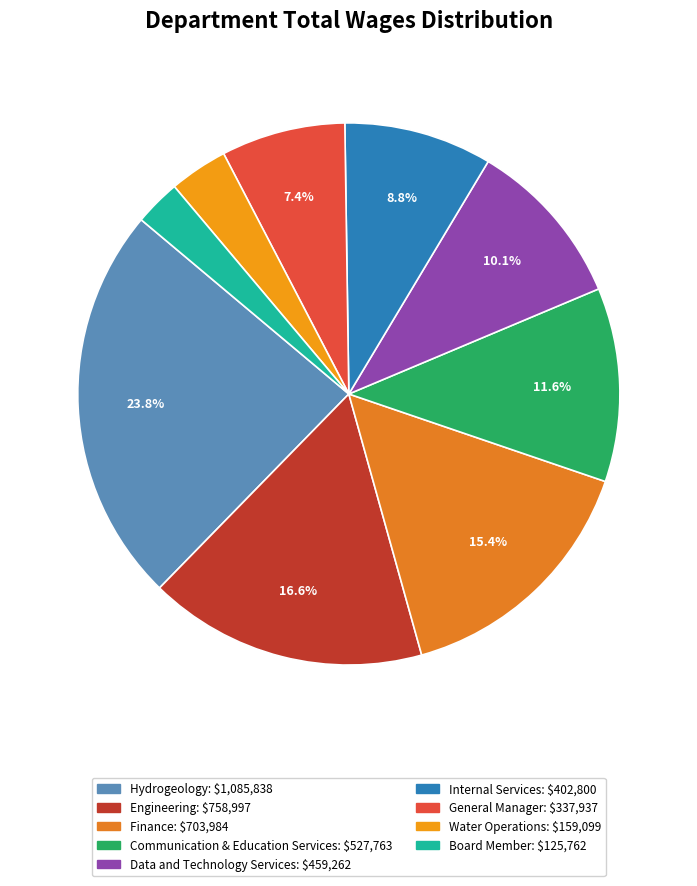

What is the smallest slice in the pie chart?

Board Member